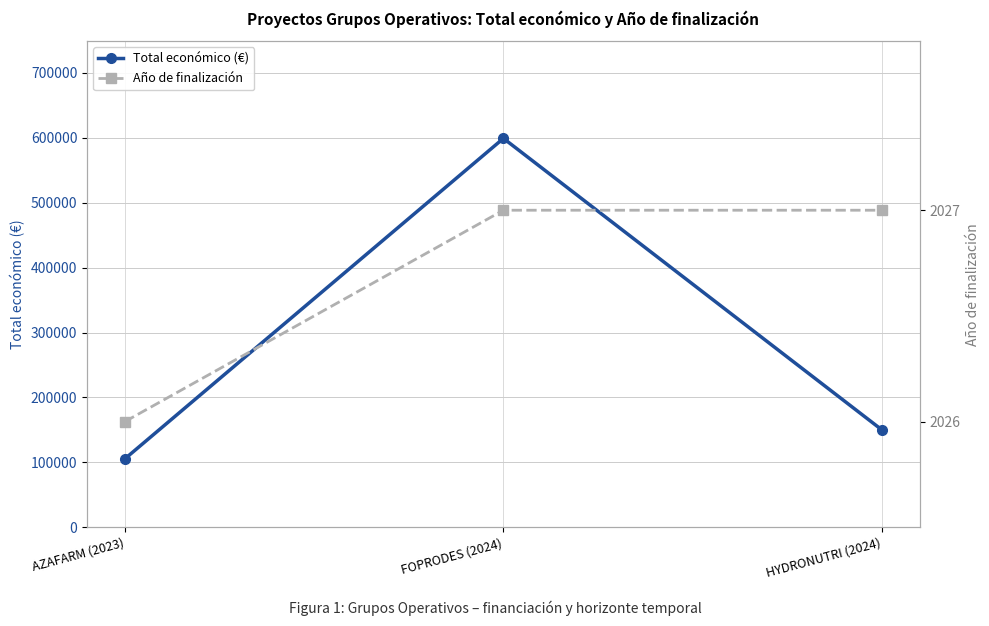

At which category does the chart reach its minimum across all series?

AZAFARM (2023)